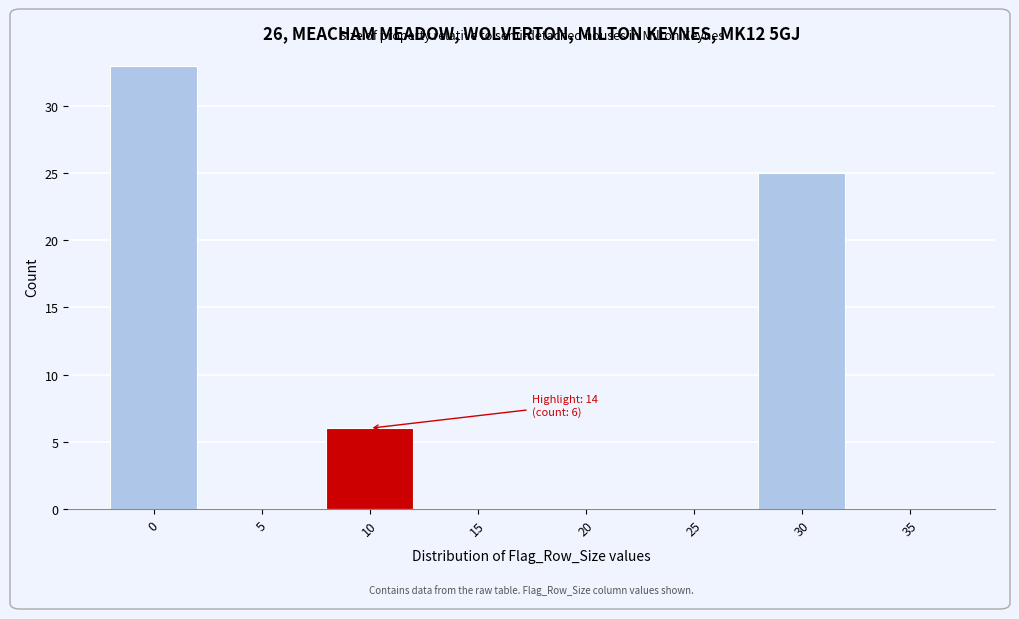

Reading left to right, extract all data points from this chart.

0=33	5=0	10=6	15=0	20=0	25=0	30=25	35=0